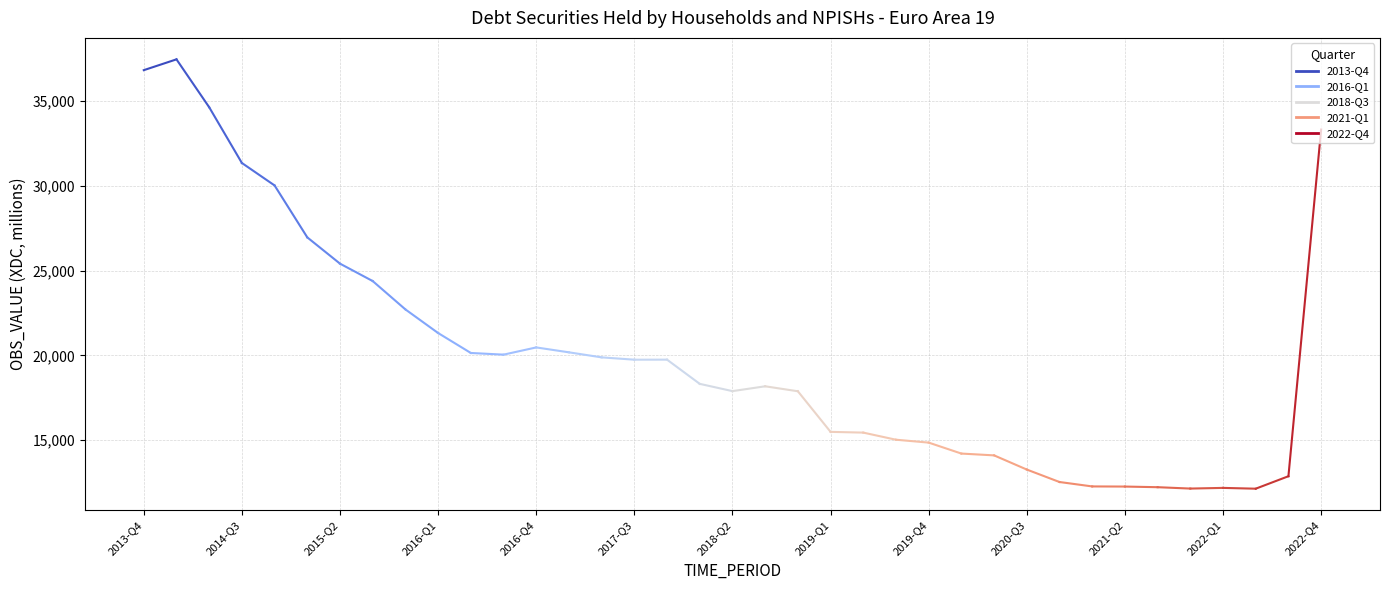

How many points are lower than both their immediate neighbors (excluding endpoints)?

5